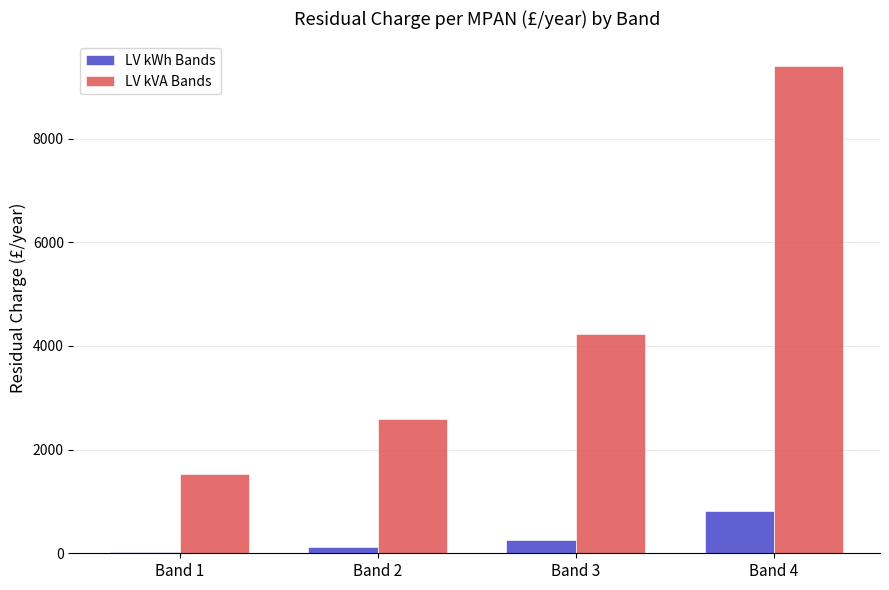

What are all the series names shown in the legend?

LV kWh Bands, LV kVA Bands